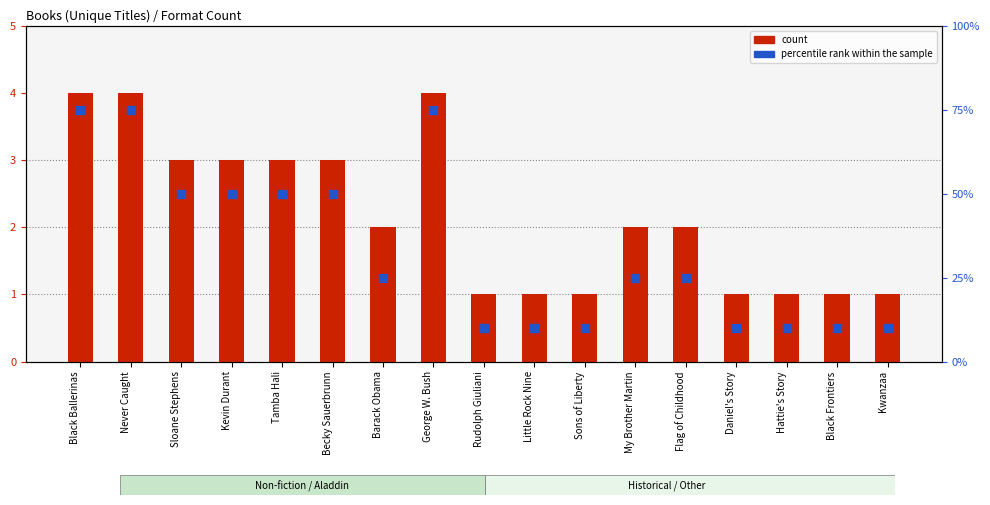

Which series contains the lowest Y value?

count